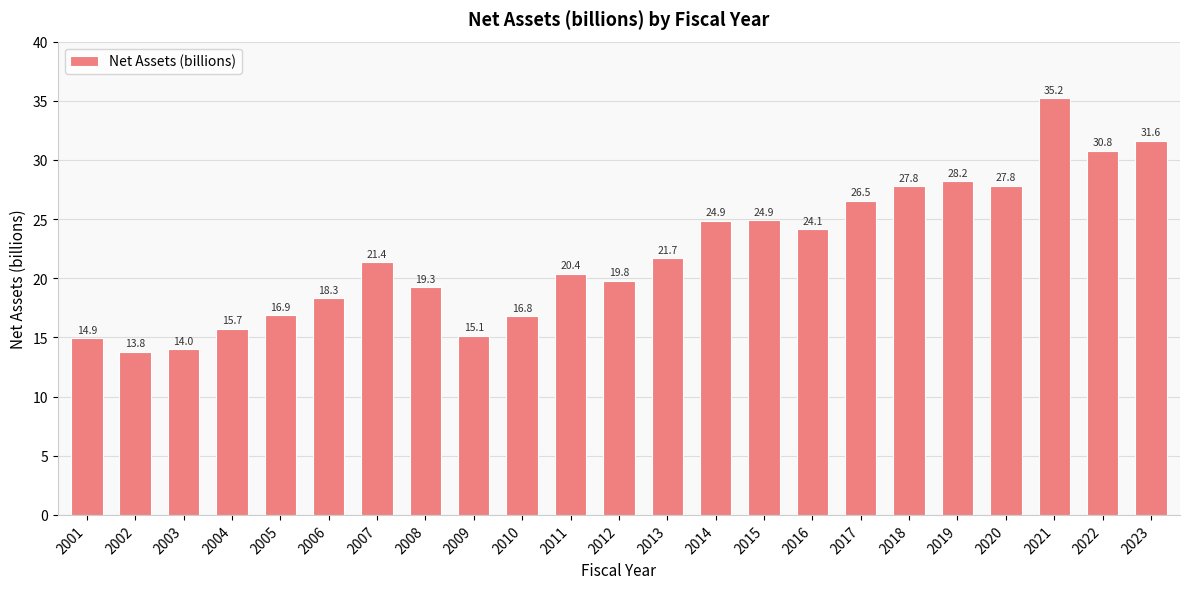

Reading right to left, what are all the values shown in this chart?

31.6	30.8	35.2	27.8	28.2	27.8	26.5	24.1	24.9	24.9	21.7	19.8	20.4	16.8	15.1	19.3	21.4	18.3	16.9	15.7	14.0	13.8	14.9